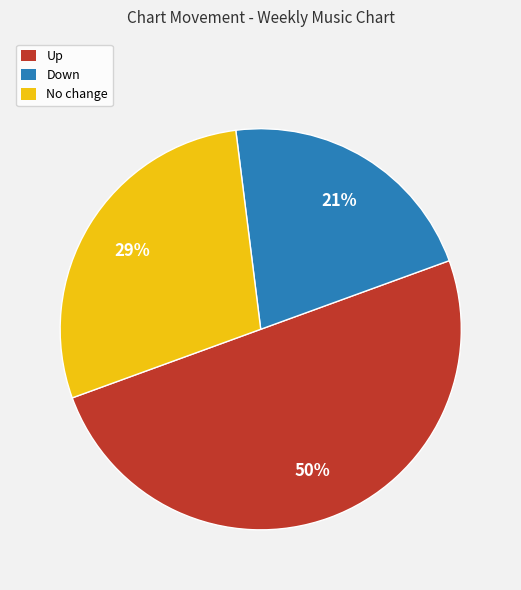

Rank the categories by value from highest to lowest.

Up, No change, Down